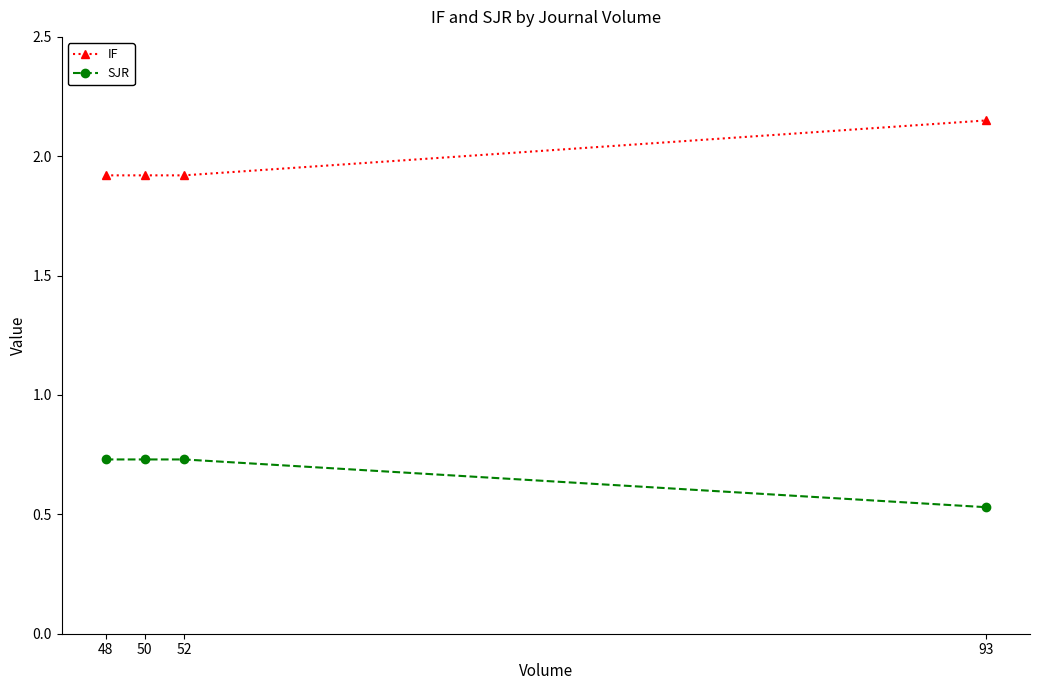

Rank the series by their average value, from lowest to highest.

SJR, IF